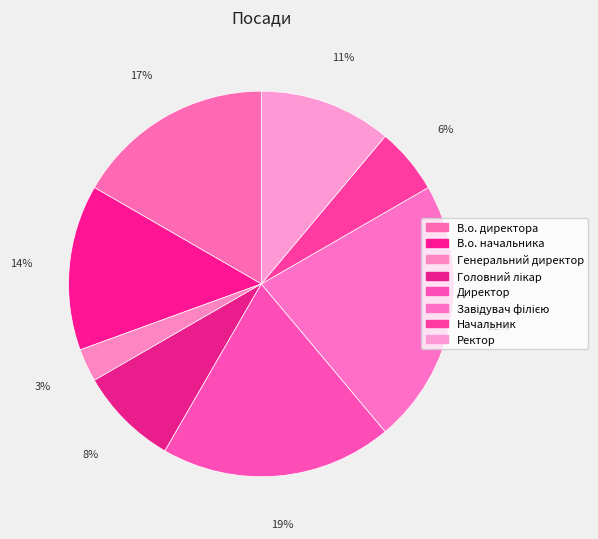

Between Завідувач філією and Головний лікар, which is larger?

Завідувач філією